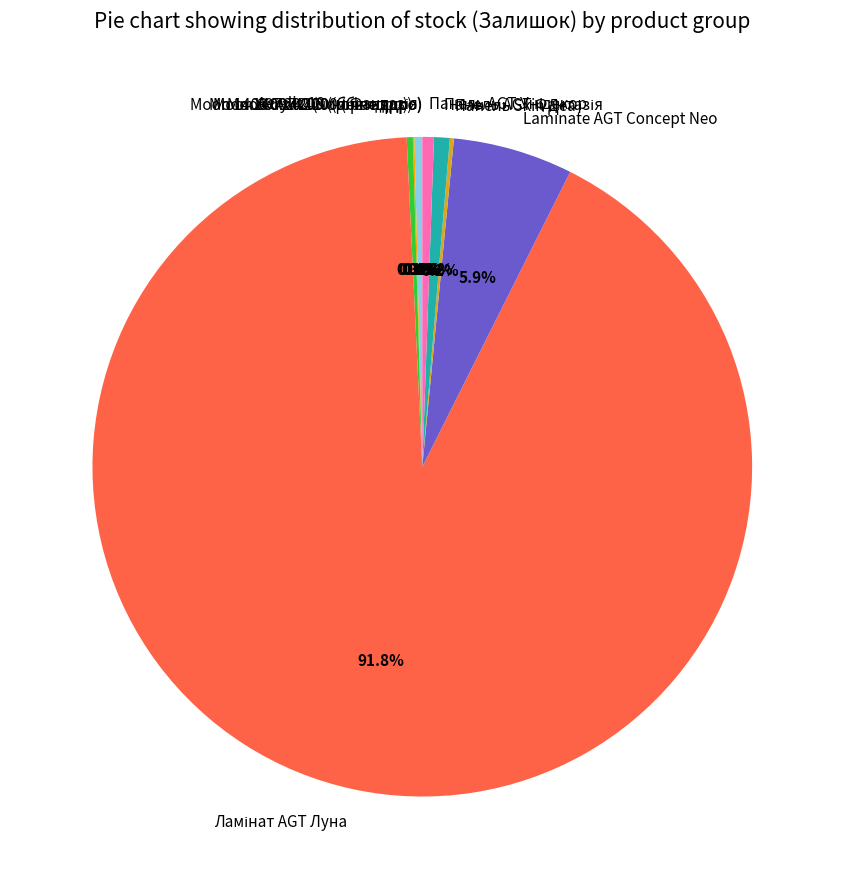

The Ламінат AGT Луна (284032201) slice represents 1% of the pie. True or false?

False